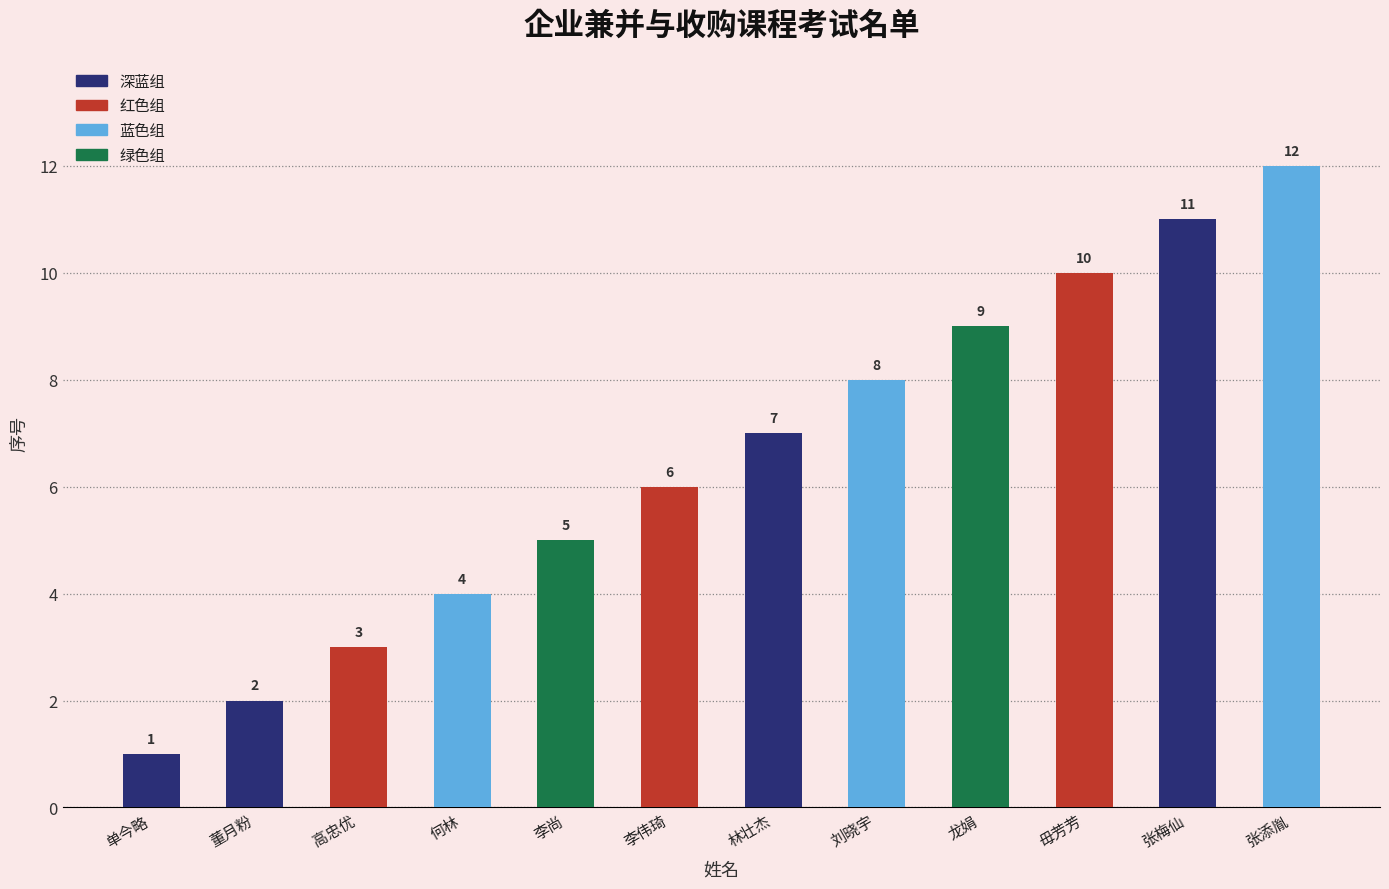

Reading left to right, list all the values displayed in this chart.

1	2	3	4	5	6	7	8	9	10	11	12